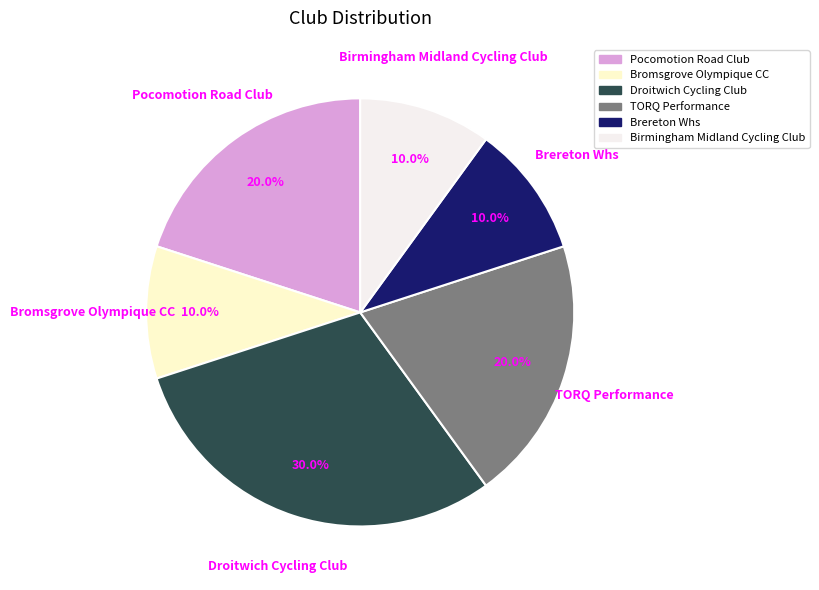

How many slices are in this pie chart?

6